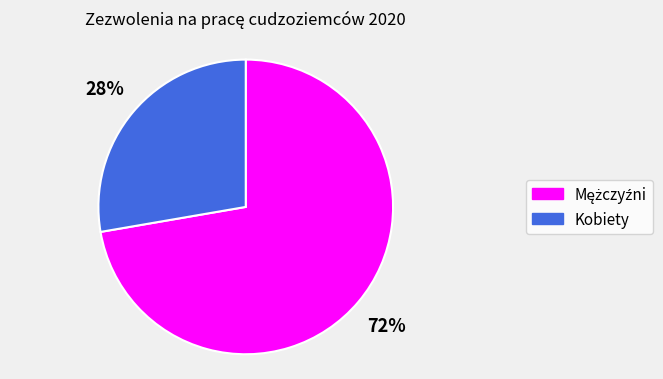

Count the number of slices in the pie.

2